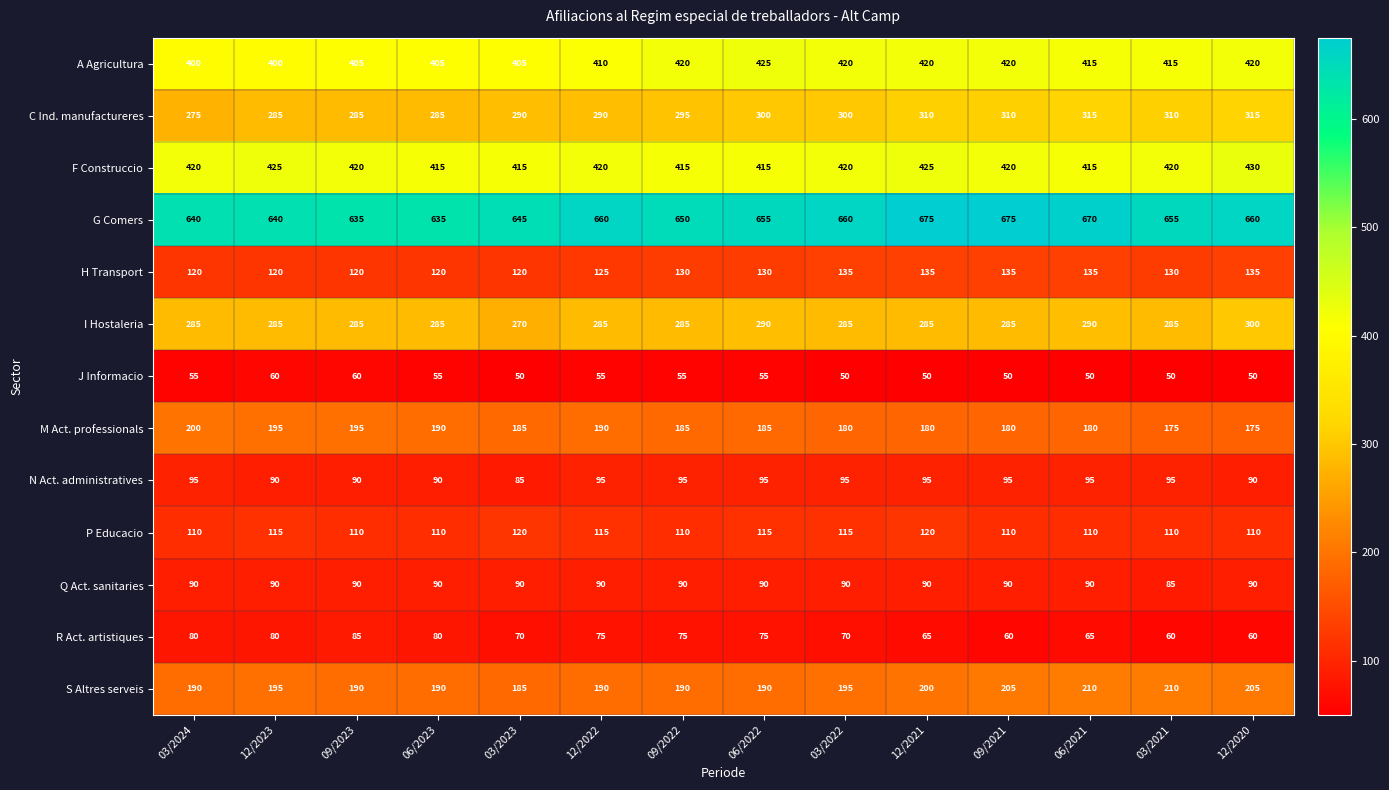

The value of S Altres serveis at 06/2021 is 280. True or false?

False